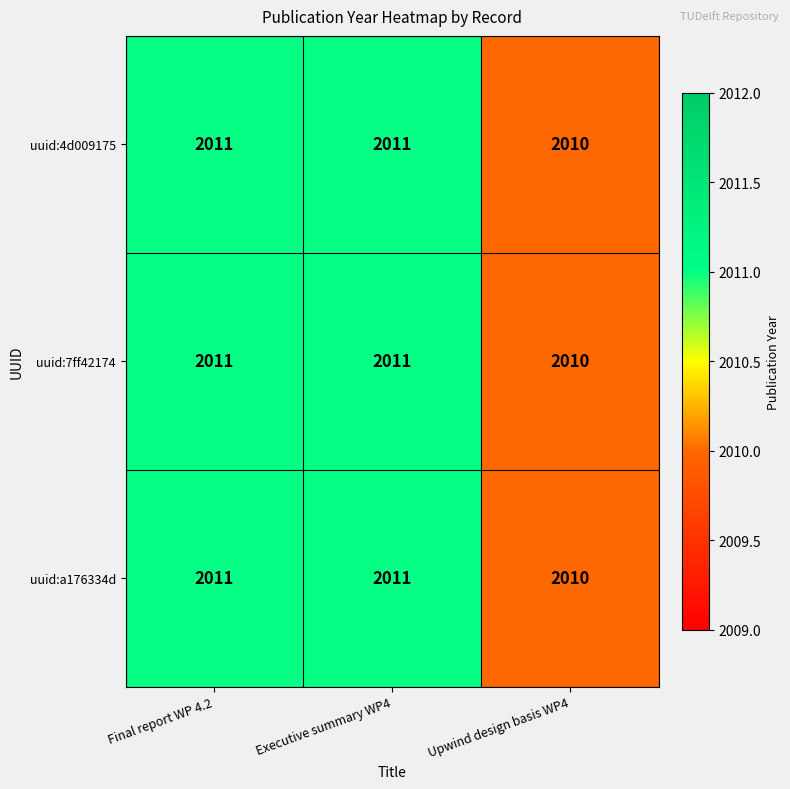

What is the total value across all series at Executive summary WP4?

6033